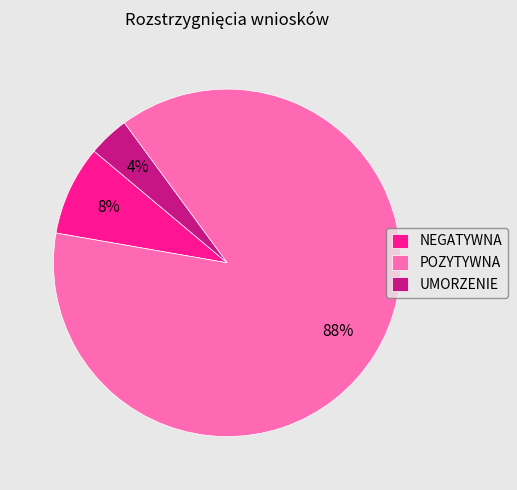

To the nearest percent, what is the combined percentage of UMORZENIE and POZYTYWNA?

92%